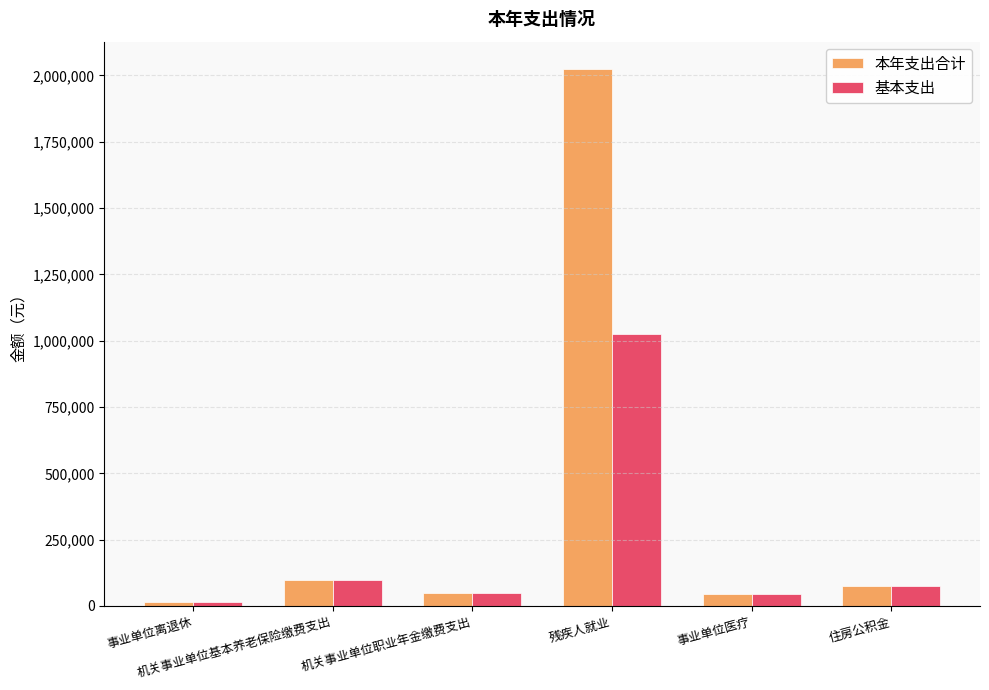

What is the value of the 基本支出 bar at the 2nd from the left?

98212.8